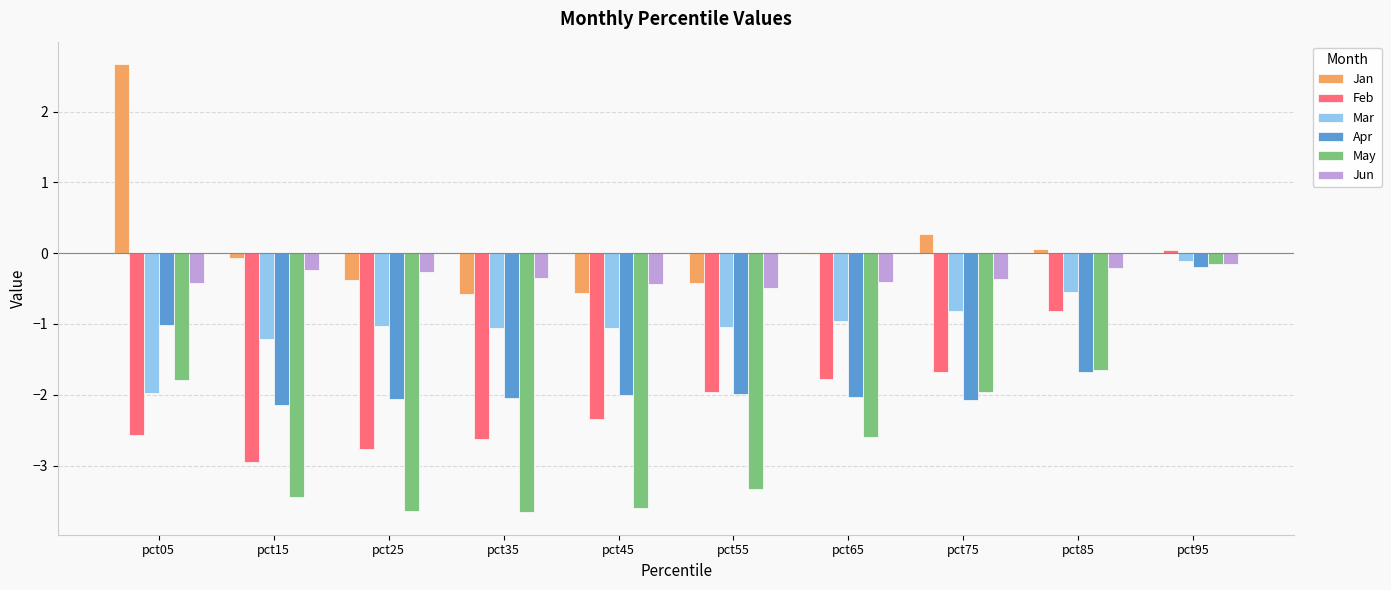

What is the maximum value shown in the chart?

2.7